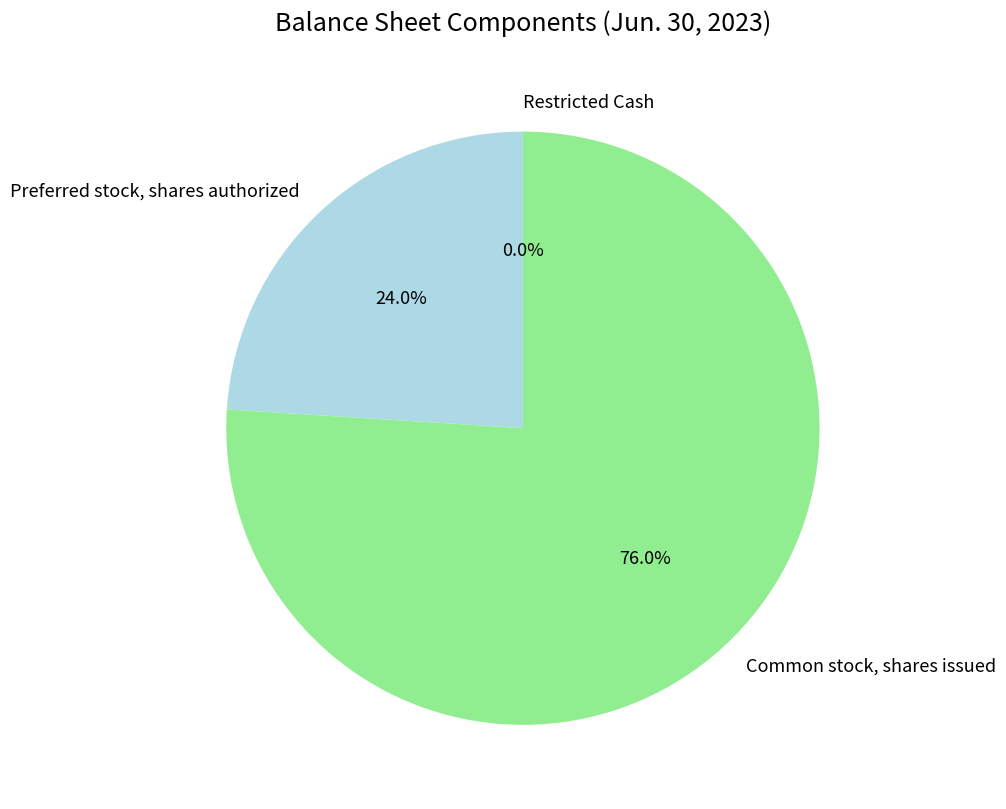

Between Preferred stock, shares authorized and Common stock, shares issued, which is larger?

Common stock, shares issued